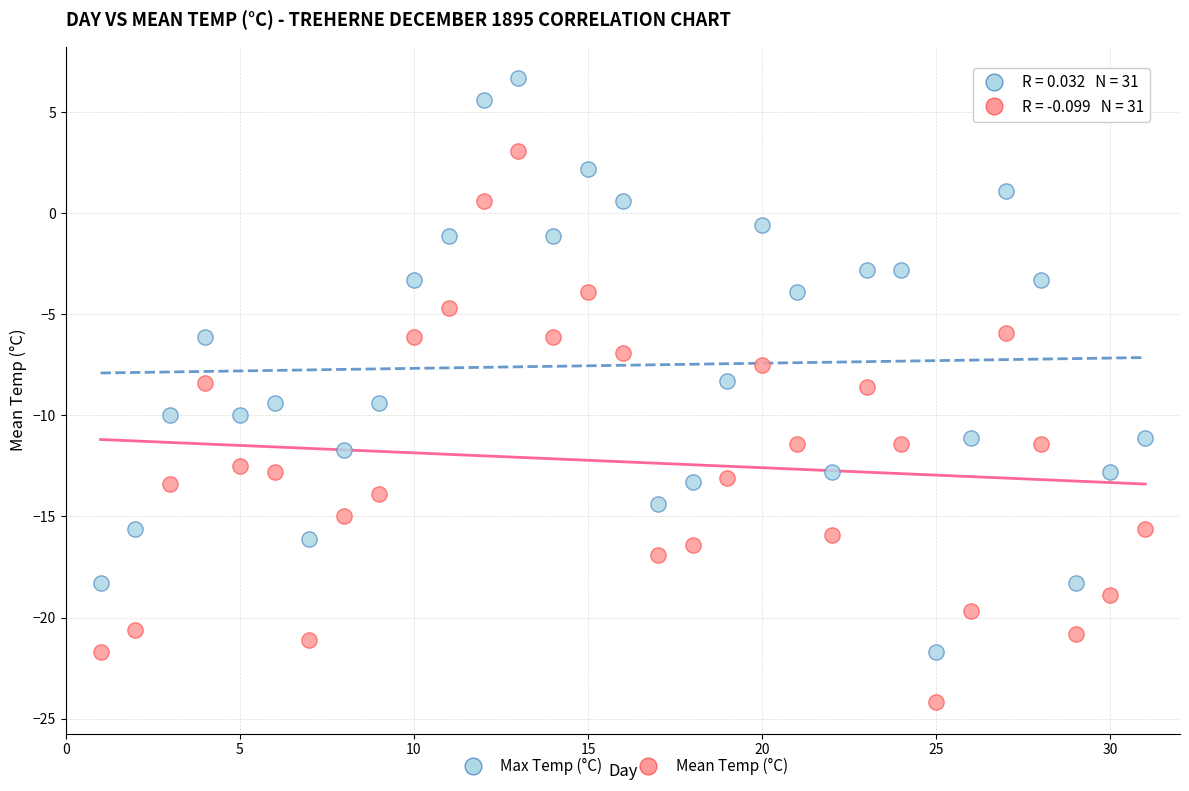

What are all the series names shown in the legend?

Max Temp (°C), Mean Temp (°C)